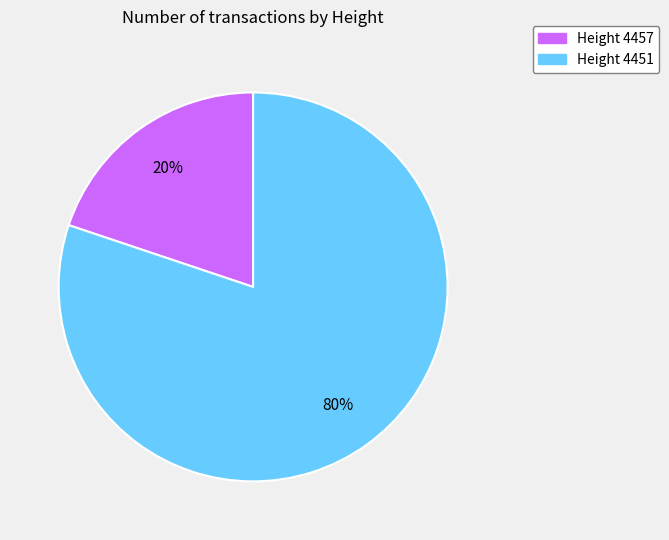

Which category has the biggest portion of the pie?

Height 4451